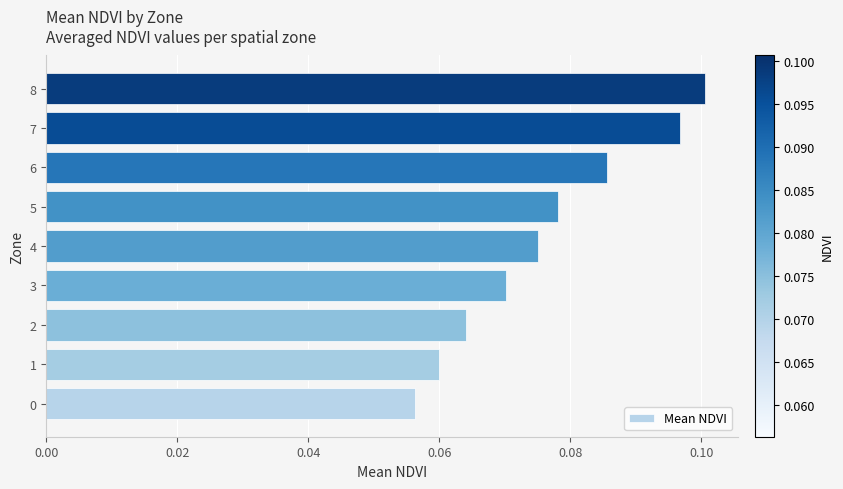

Which has a higher value, 7 or 4?

7